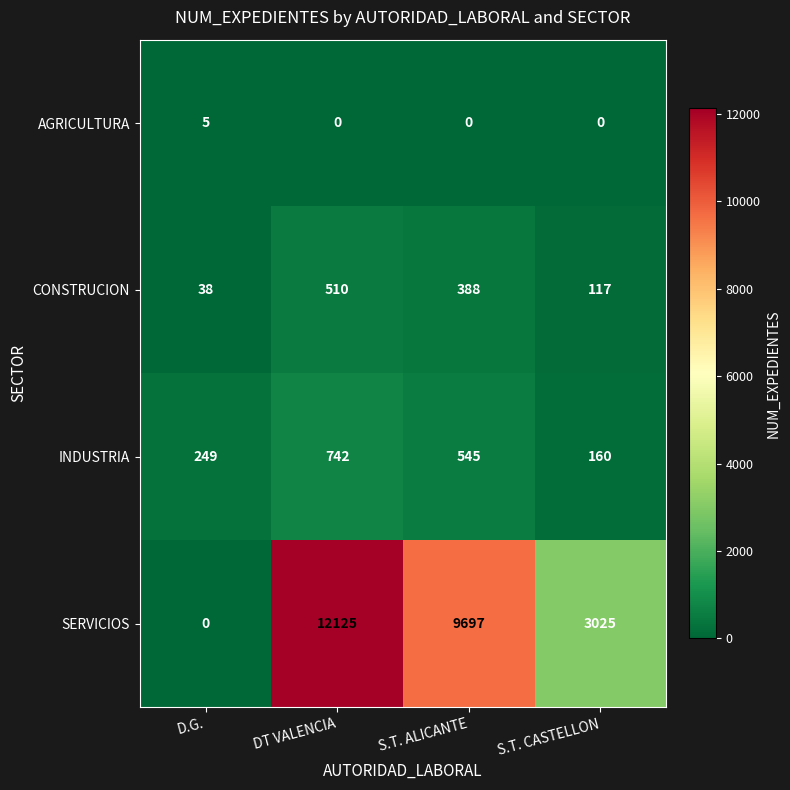

What is the sum of the INDUSTRIA values at D.G. and S.T. CASTELLON?

409